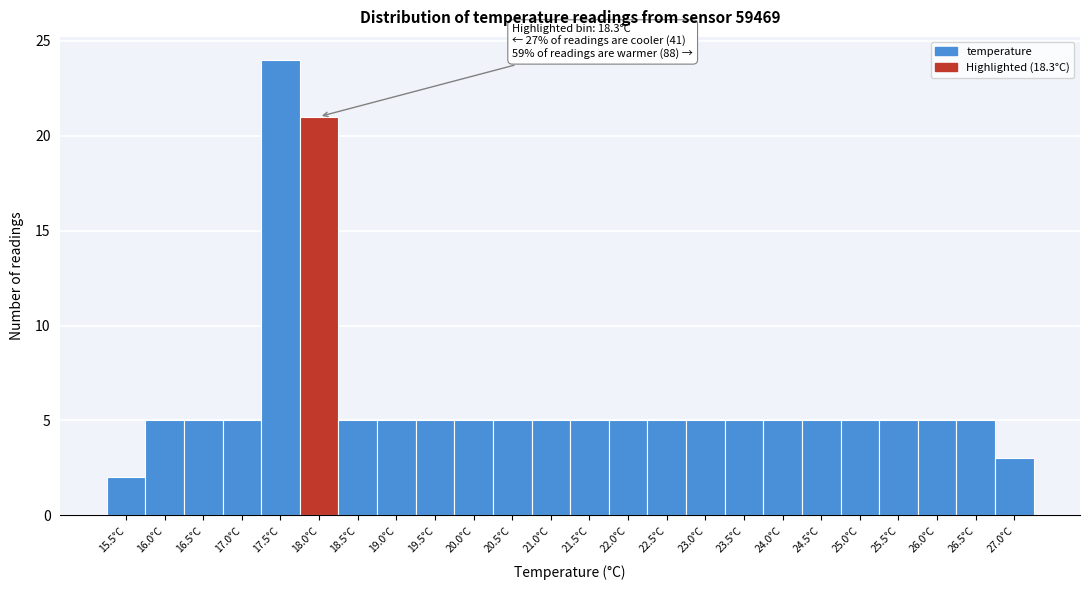

Reading left to right, list all the values displayed in this chart.

15.5°C=2	16.0°C=5	16.5°C=5	17.0°C=5	17.5°C=24	18.0°C=21	18.5°C=5	19.0°C=5	19.5°C=5	20.0°C=5	20.5°C=5	21.0°C=5	21.5°C=5	22.0°C=5	22.5°C=5	23.0°C=5	23.5°C=5	24.0°C=5	24.5°C=5	25.0°C=5	25.5°C=5	26.0°C=5	26.5°C=5	27.0°C=3